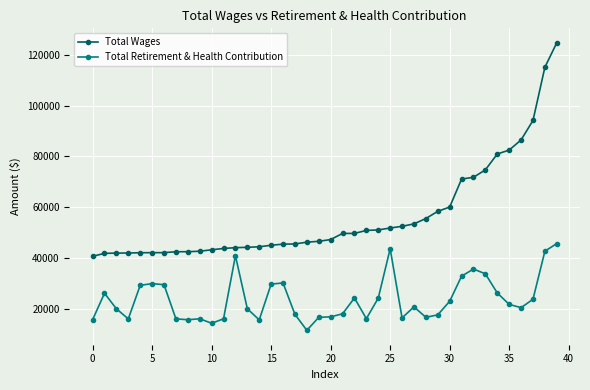

What is the greatest value displayed?

124694